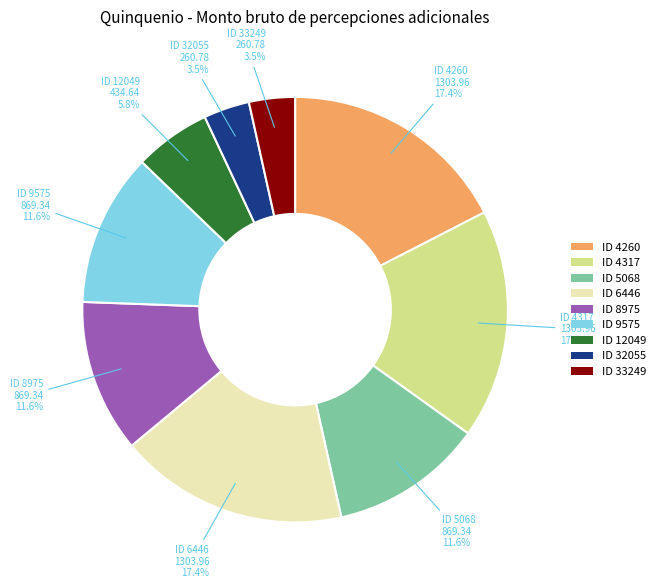

To the nearest percent, what is the difference between the largest and smallest slice percentages?

14%